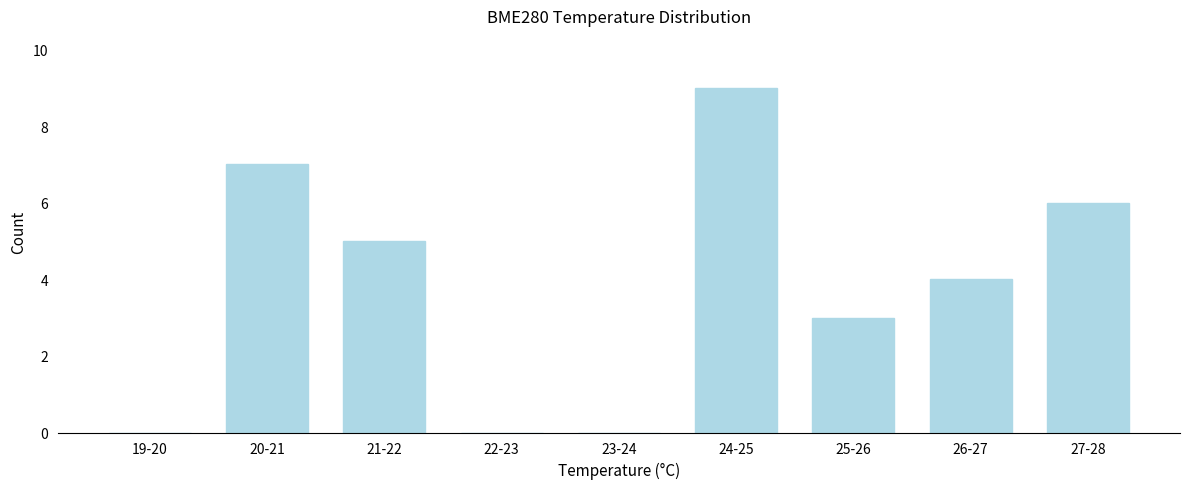

Reading right to left, transcribe all the data shown in this chart.

27-28=6	26-27=4	25-26=3	24-25=9	23-24=0	22-23=0	21-22=5	20-21=7	19-20=0